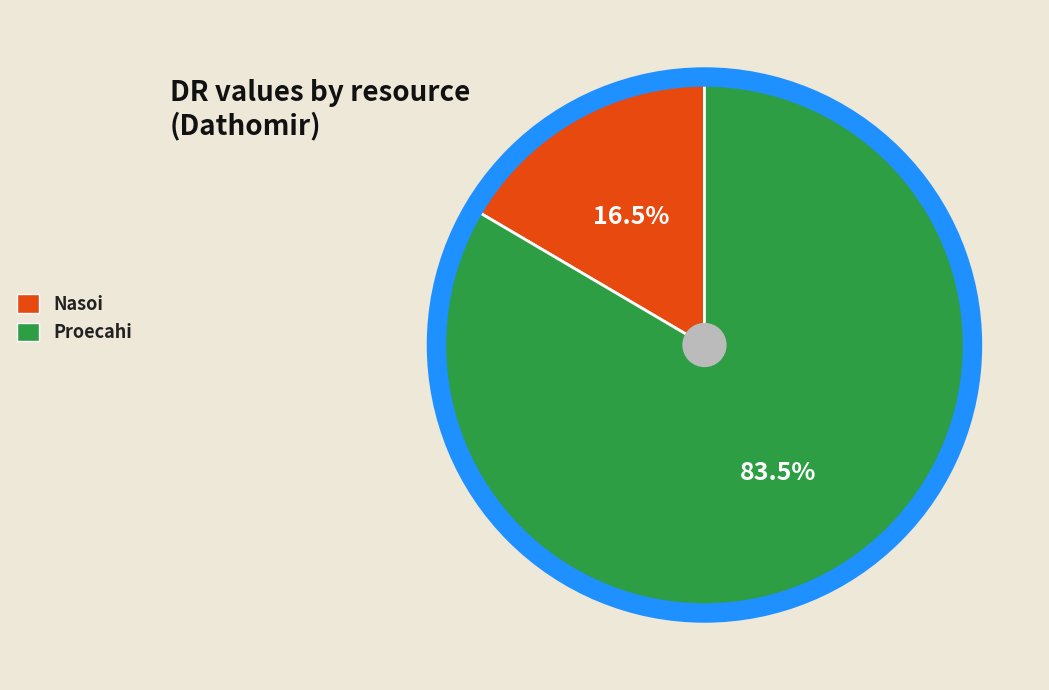

What is the majority slice?

Proecahi